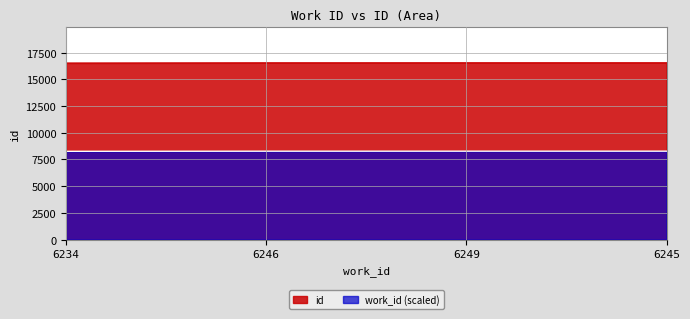

Rank the categories by value from lowest to highest.

6234, 6246, 6249, 6245